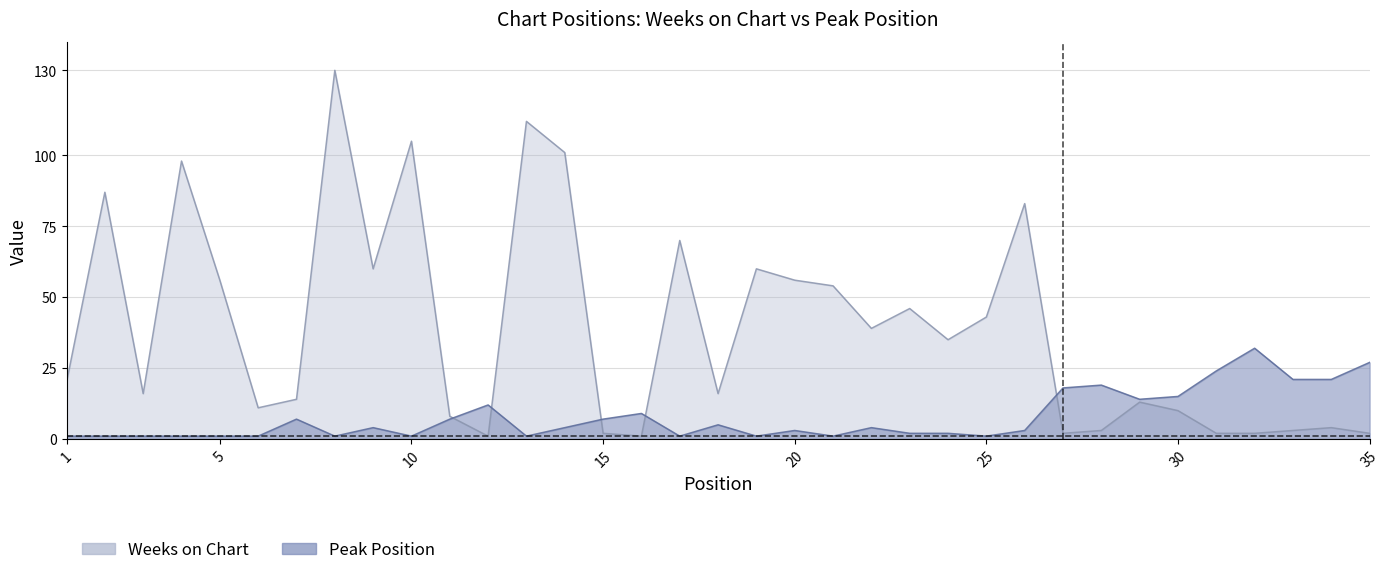

Which series changed the most between 15 and 22?

Weeks on Chart